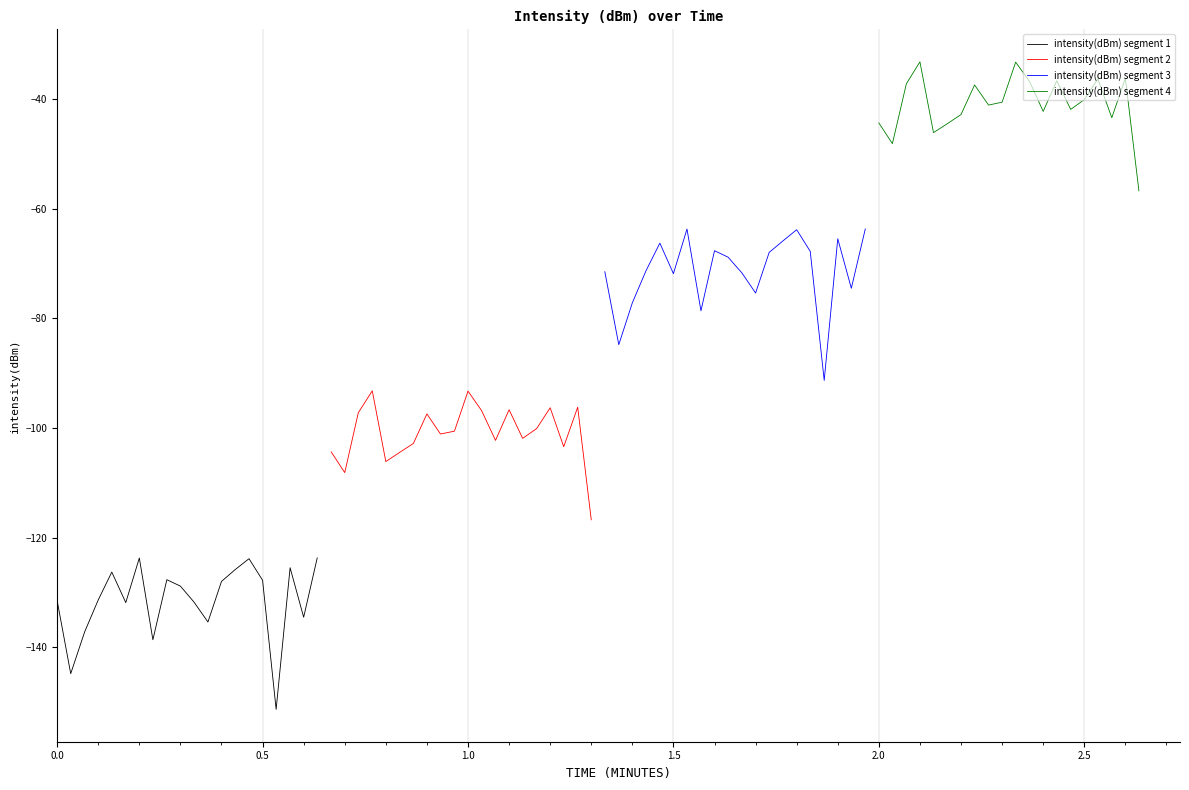

What is the average value of the intensity(dBm) segment 1 series?

-131.5